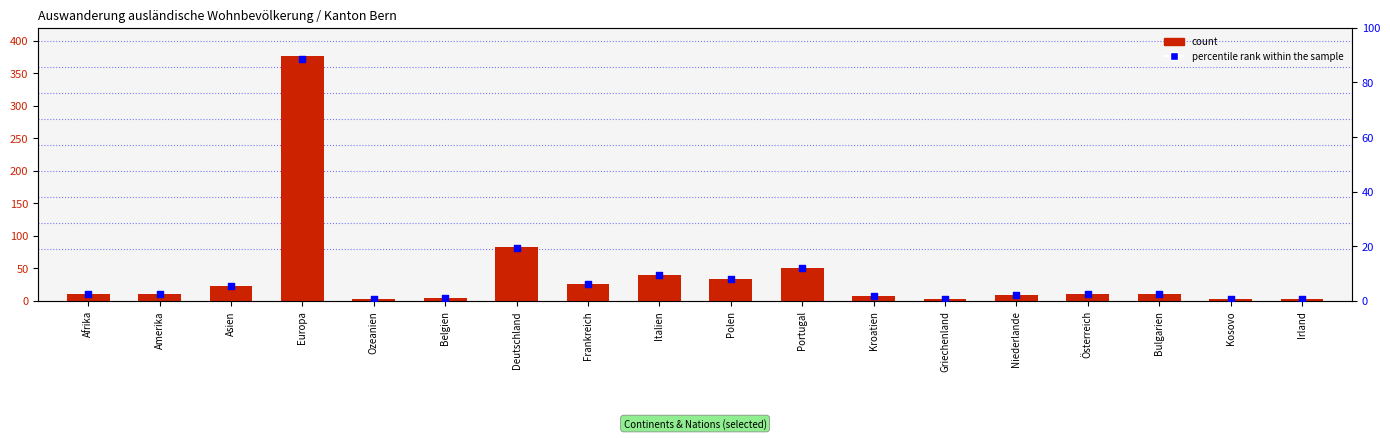

Which series contains the lowest Y value?

percentile rank within the sample